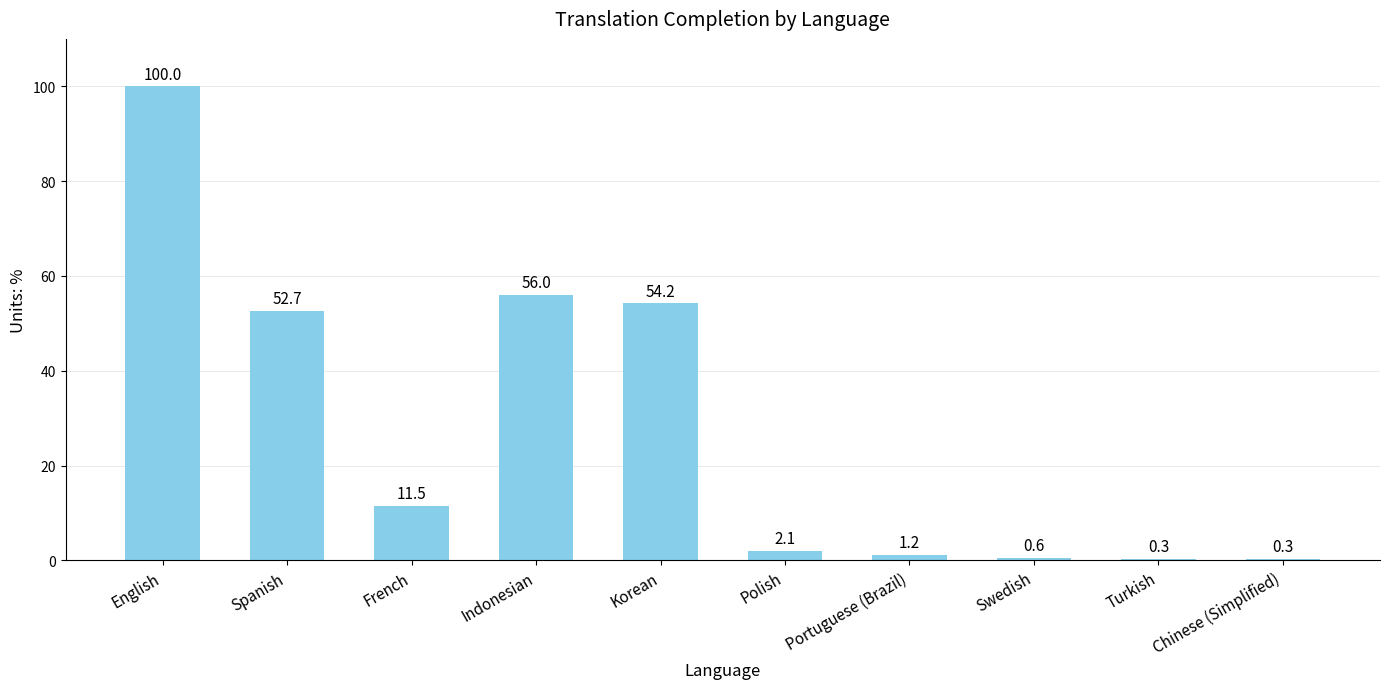

Which has a higher value, Korean or Portuguese (Brazil)?

Korean